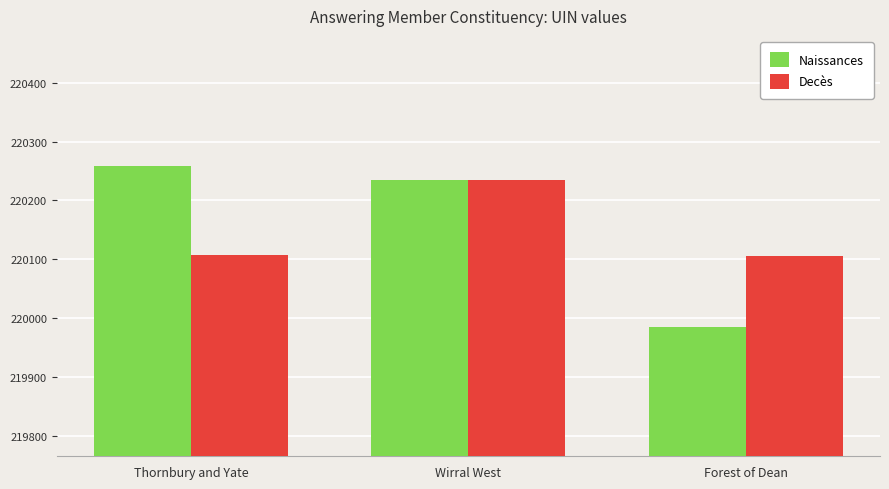

List the series in order of their peak value, highest first.

Naissances, Decès